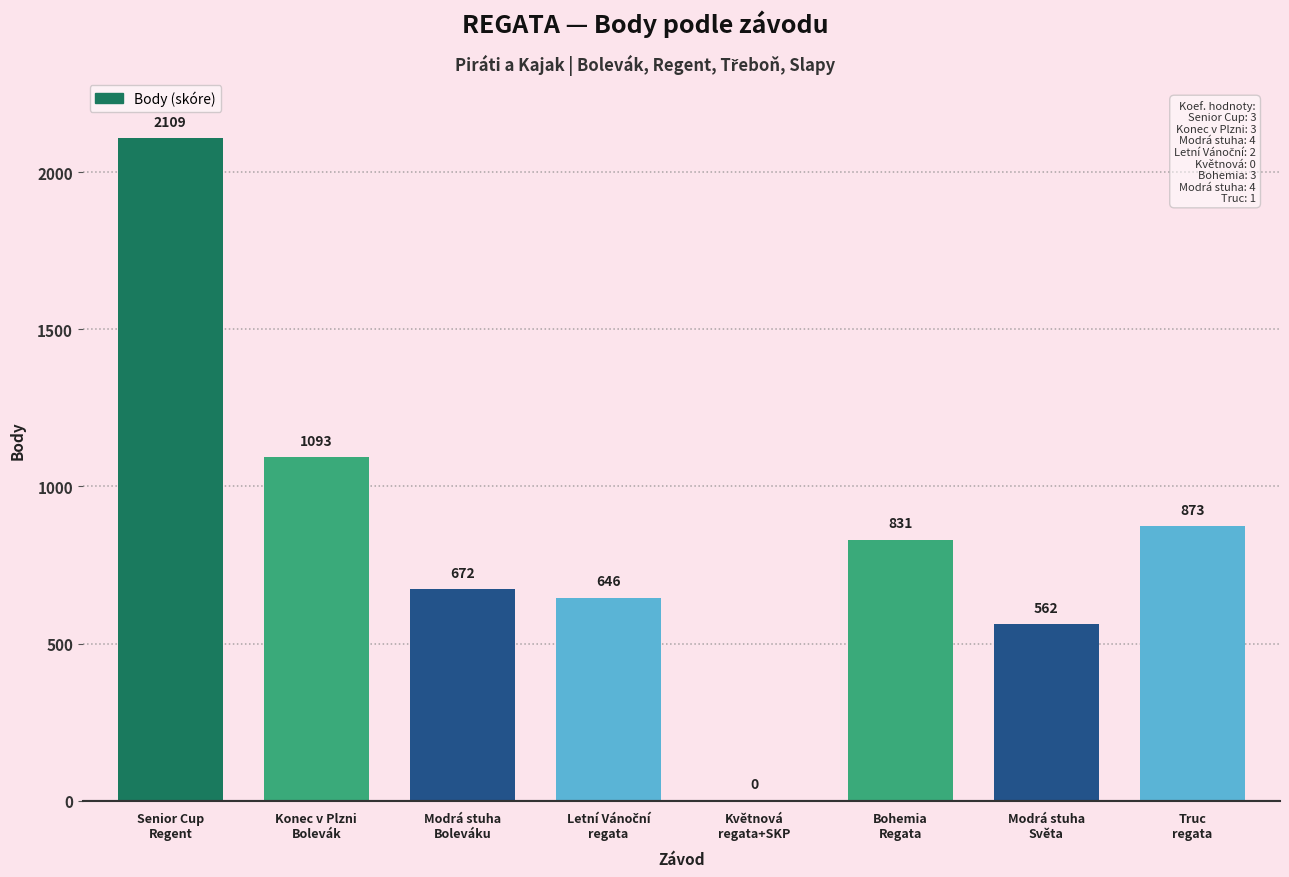

What is the sum of all values?

6786